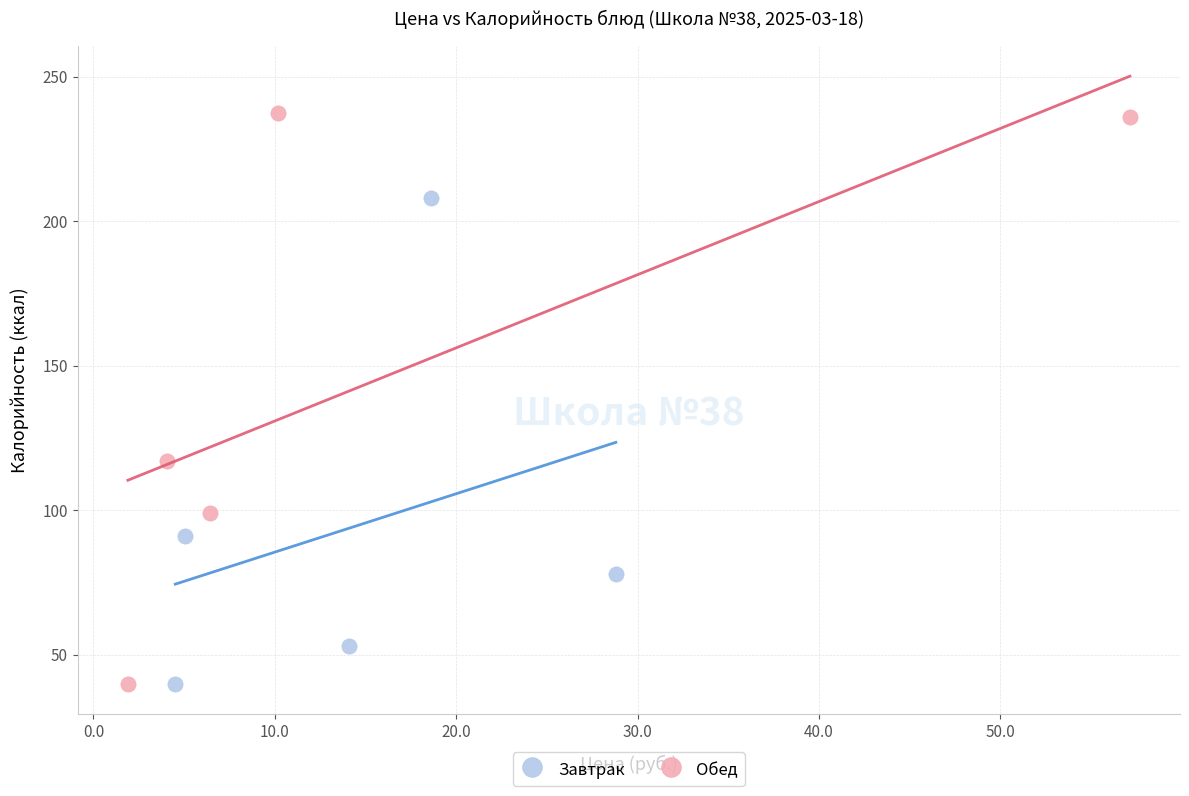

Which series contains the highest Y value?

Обед